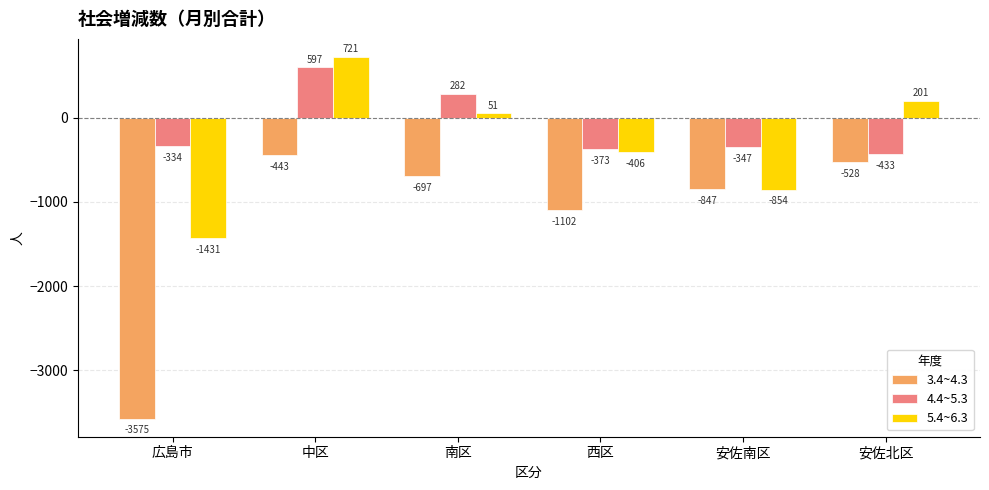

List the series in order of their peak value, highest first.

5.4~6.3, 4.4~5.3, 3.4~4.3